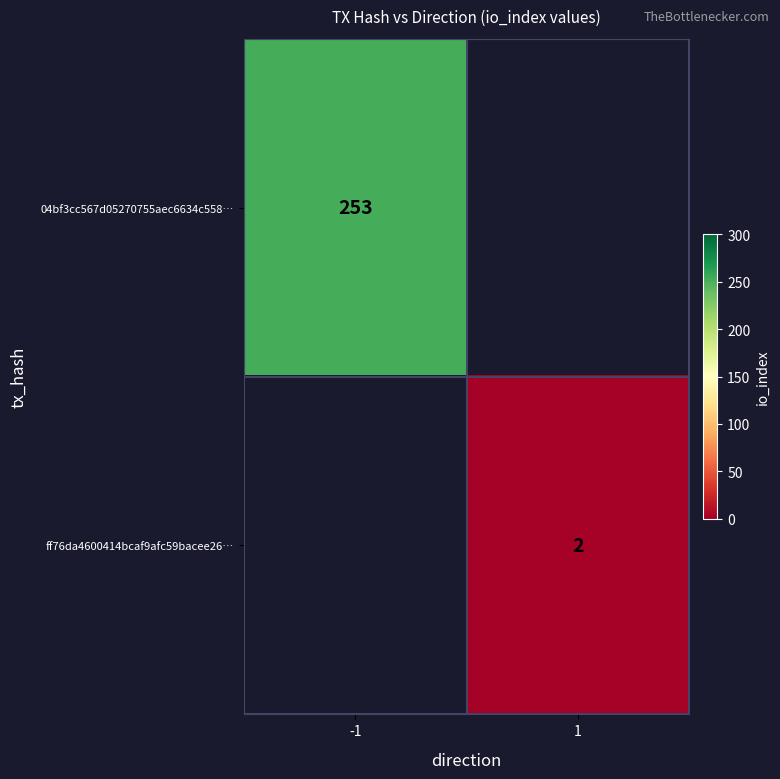

Is the value of ff76da4600414bcaf9afc59bacee26… at 1 greater than the value of 04bf3cc567d05270755aec6634c558… at -1?

No